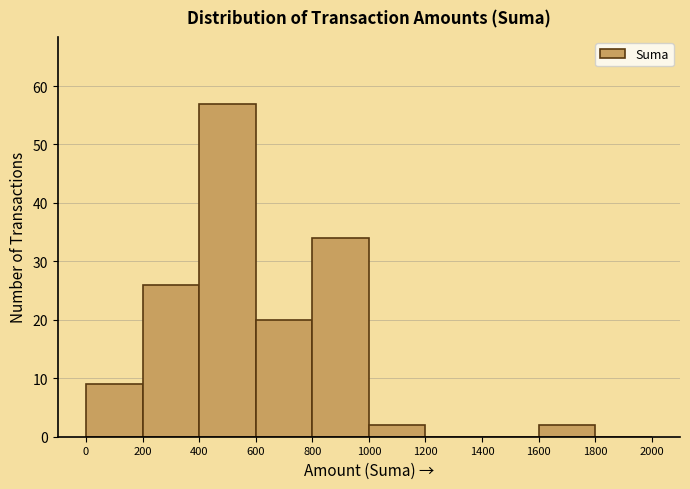

Reading left to right, transcribe this chart: for each bar, give the range it covers on the x-axis and its height. The values are not printed on the chart, so give them approximately, as read against the axis.

0 to 200: 9
200 to 400: 26
400 to 600: 57
600 to 800: 20
800 to 1000: 34
1000 to 1200: 2
1200 to 1400: 0
1400 to 1600: 0
1600 to 1800: 2
1800 to 2000: 0